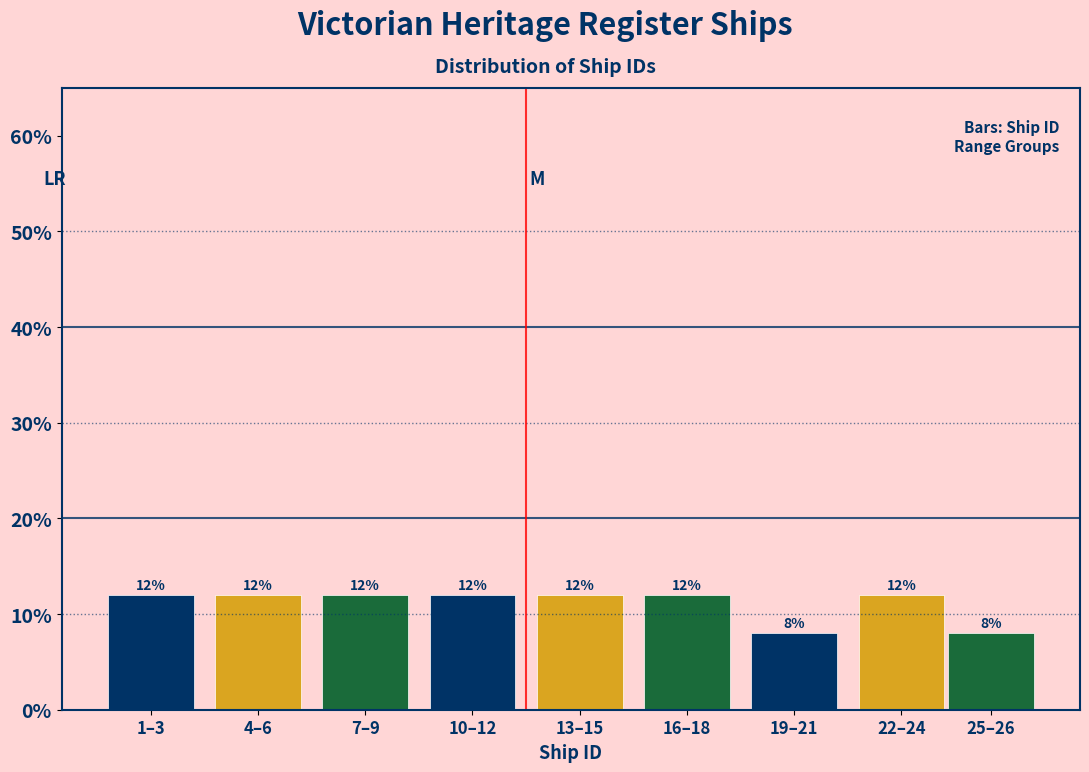

Reading left to right, transcribe all the data shown in this chart.

12	12	12	12	12	12	8	12	8